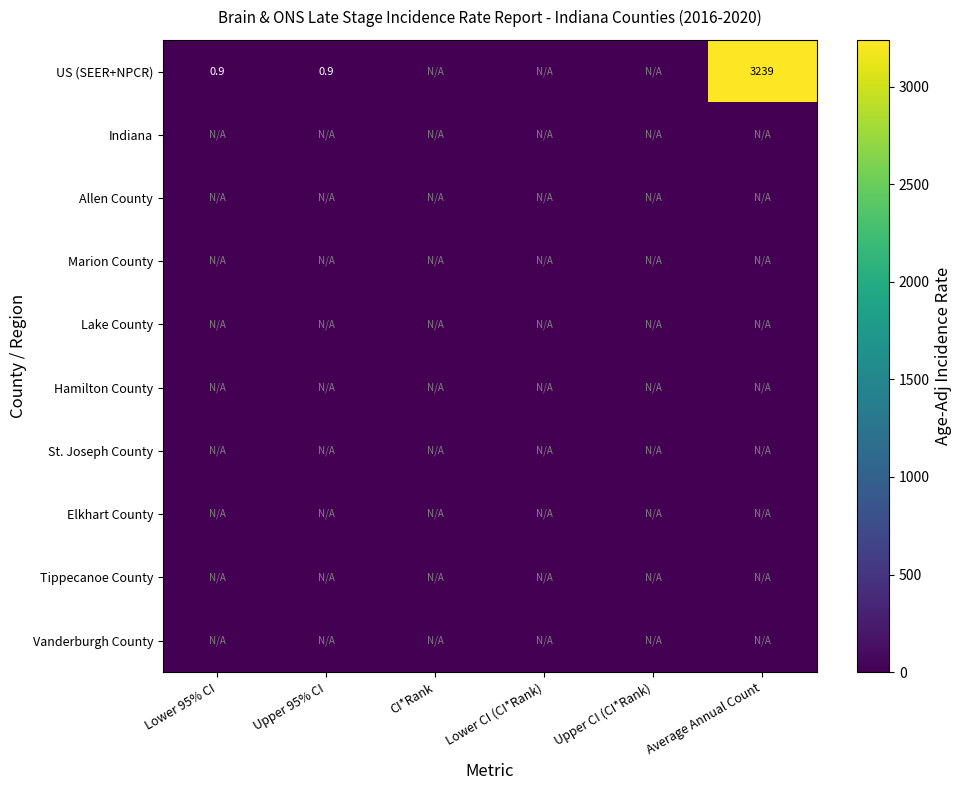

The value of US (SEER+NPCR) at Lower 95% CI is 0.3. True or false?

False